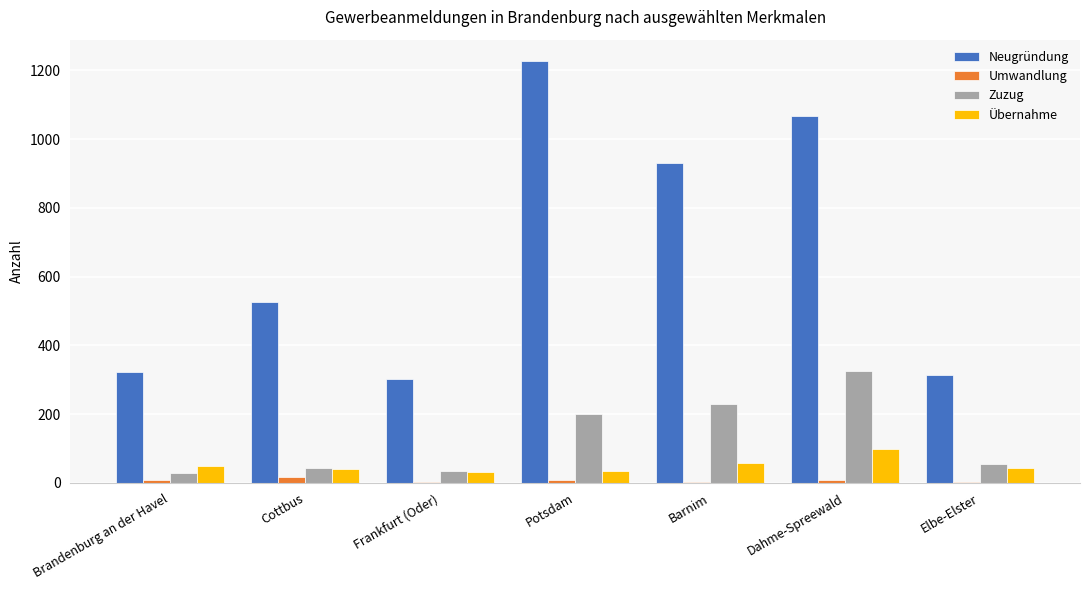

What is the difference between the Neugründung values at Potsdam and Barnim?

298